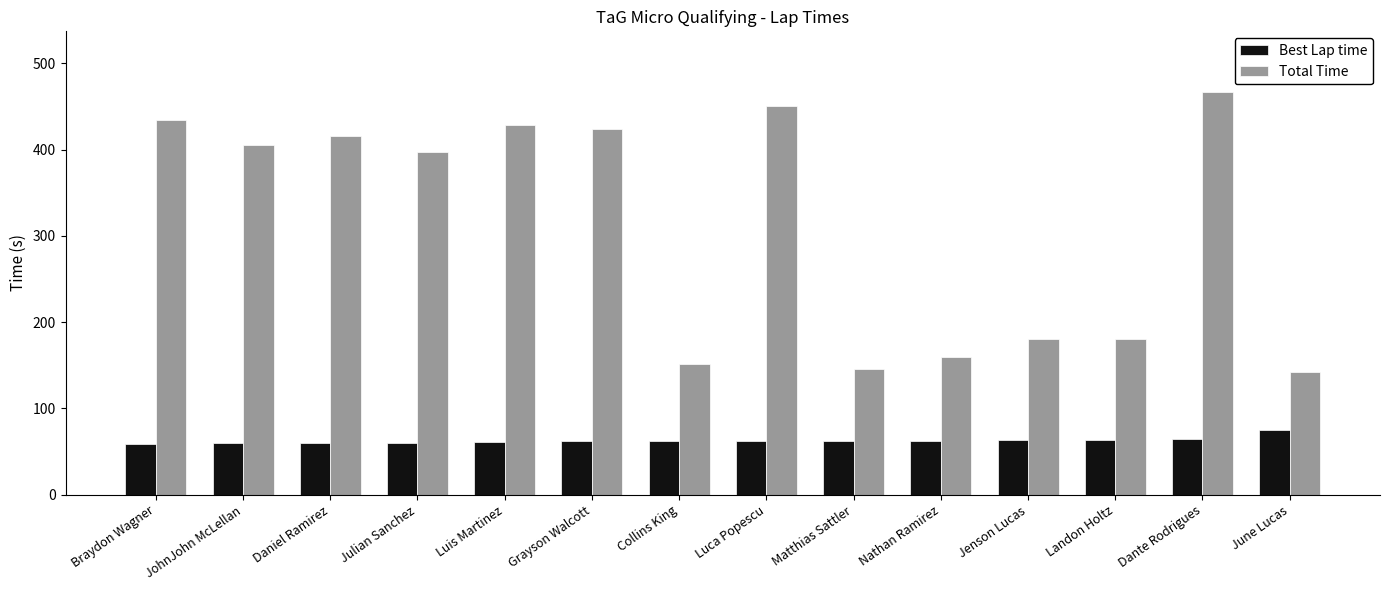

Between Julian Sanchez and Landon Holtz, which series saw the biggest shift?

Total Time